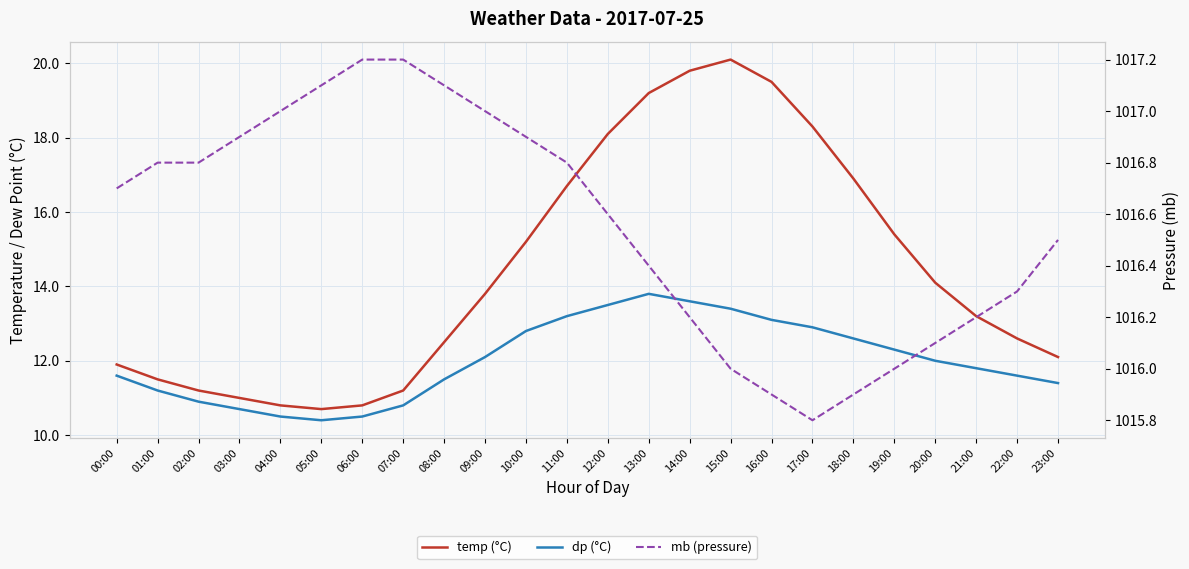

What is the lowest value of the temp (°C) series?

10.7